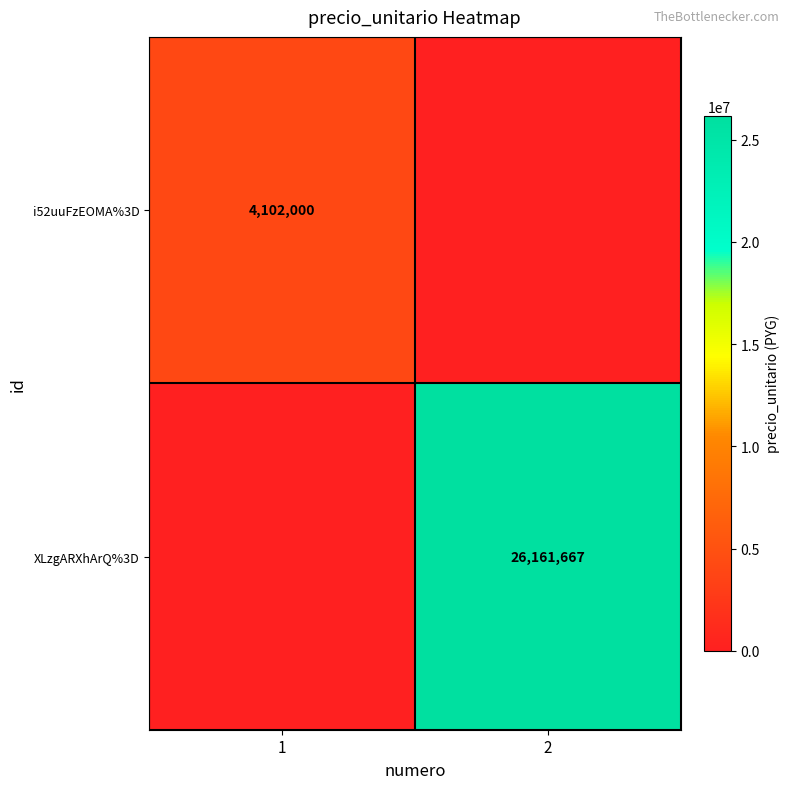

Is it true that i52uuFzEOMA%3D equals 2610612 at 1?

False